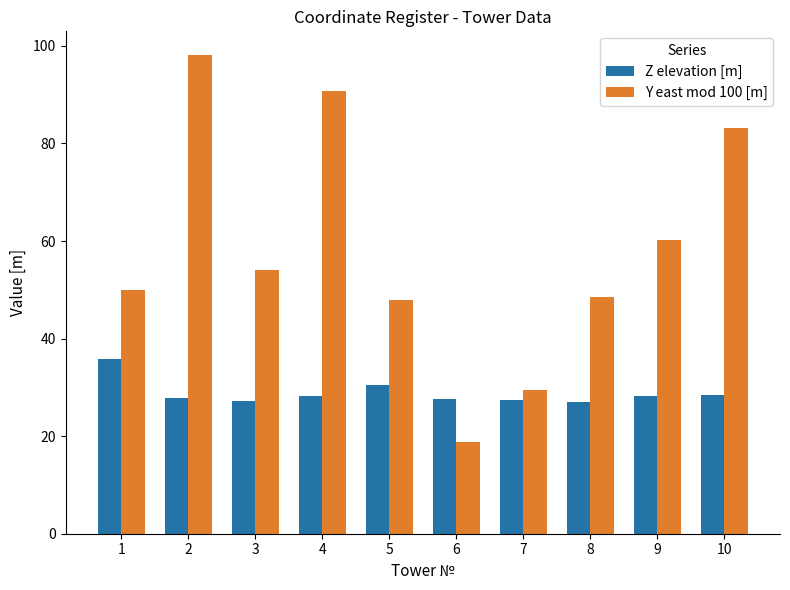

True or false: Y east mod 100 [m] has a value of 25.2 at 6.

False